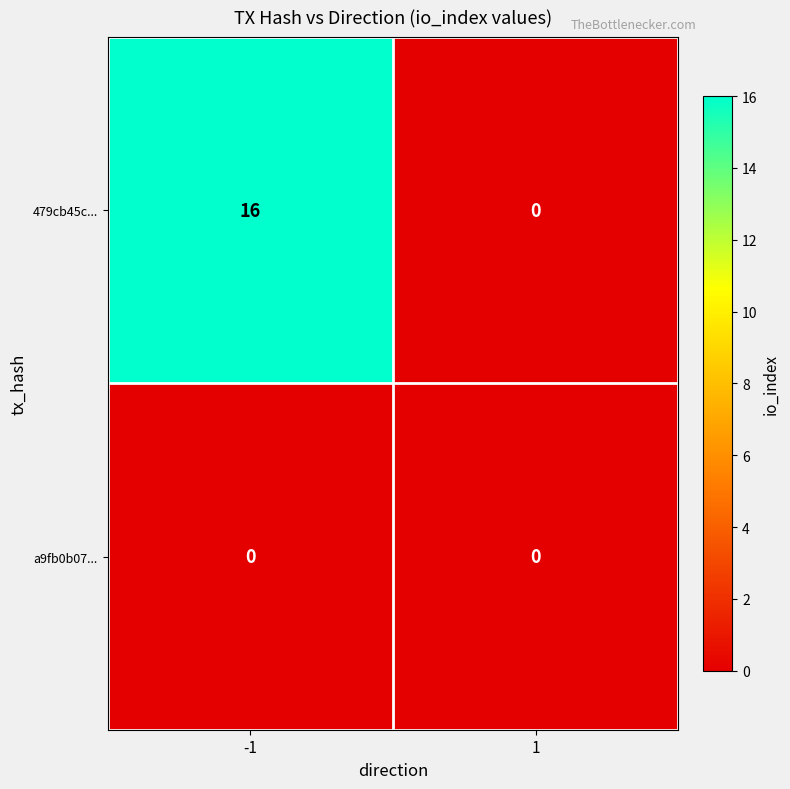

What is the total value across all series at -1?

16